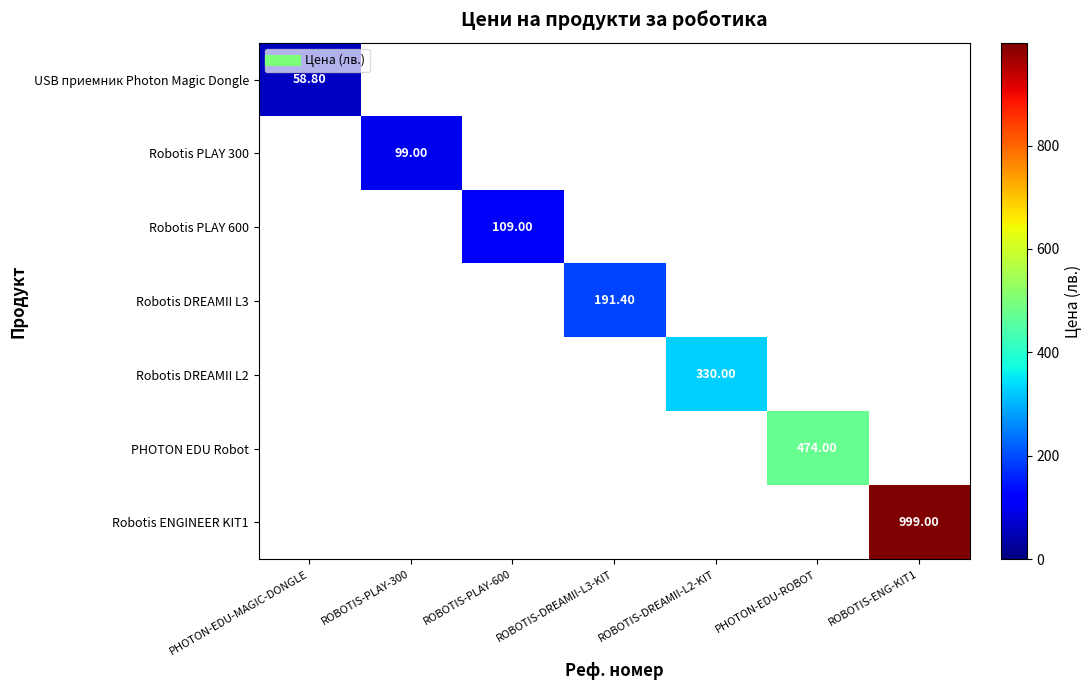

Rank the categories by Robotis PLAY 300 value from lowest to highest.

PHOTON-EDU-MAGIC-DONGLE, ROBOTIS-PLAY-300, ROBOTIS-PLAY-600, ROBOTIS-DREAMII-L3-KIT, ROBOTIS-DREAMII-L2-KIT, PHOTON-EDU-ROBOT, ROBOTIS-ENG-KIT1